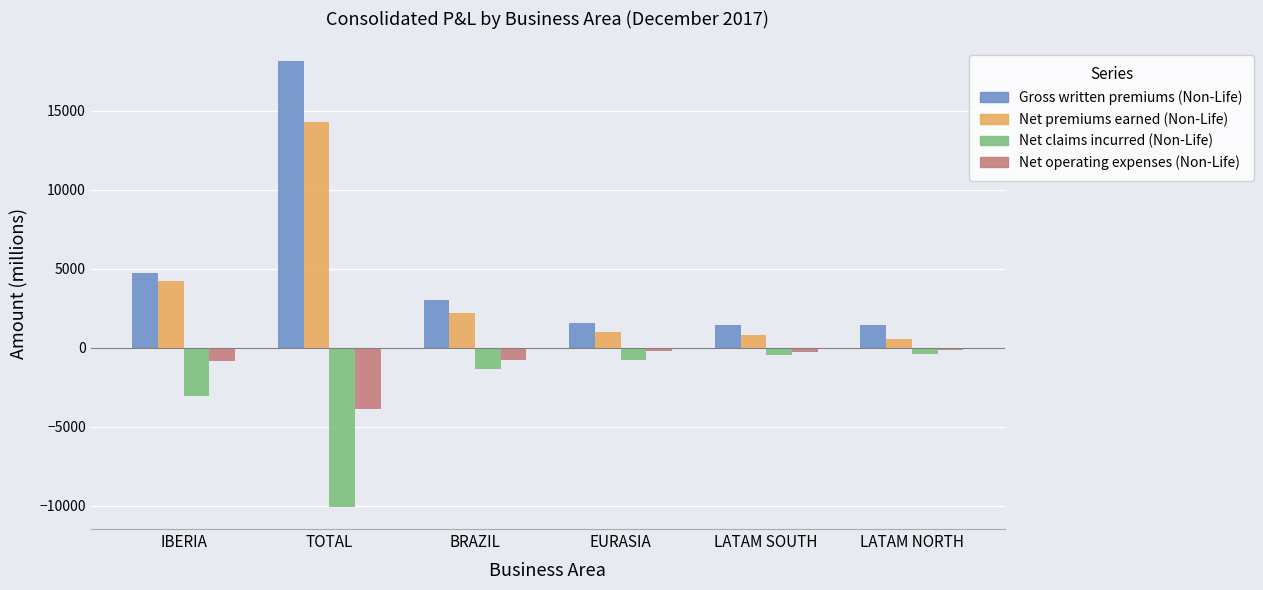

How many distinct data groups are displayed?

4